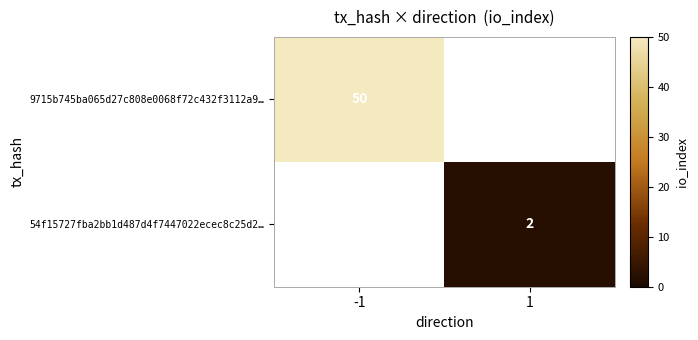

Is it true that 9715b745ba065d27c808e0068f72c432f3112a9… equals 50 at -1?

True